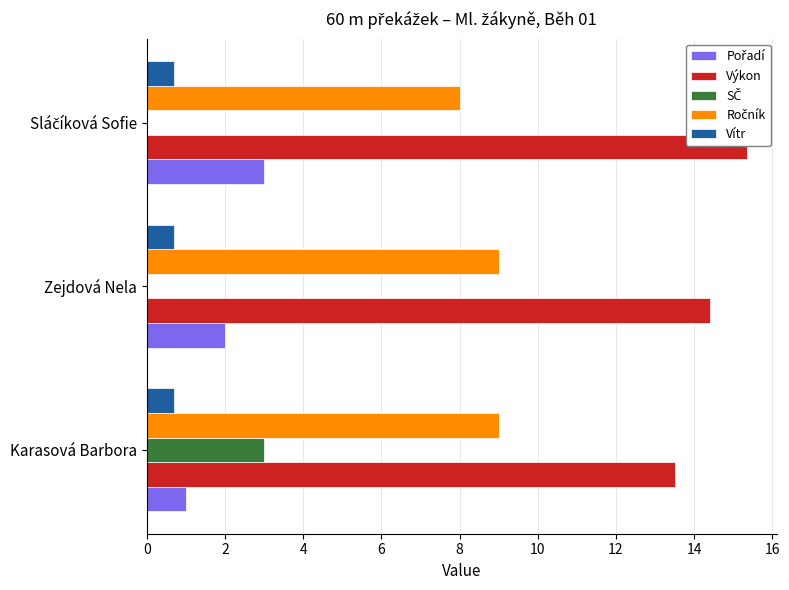

Which series has the largest total across all categories?

Výkon